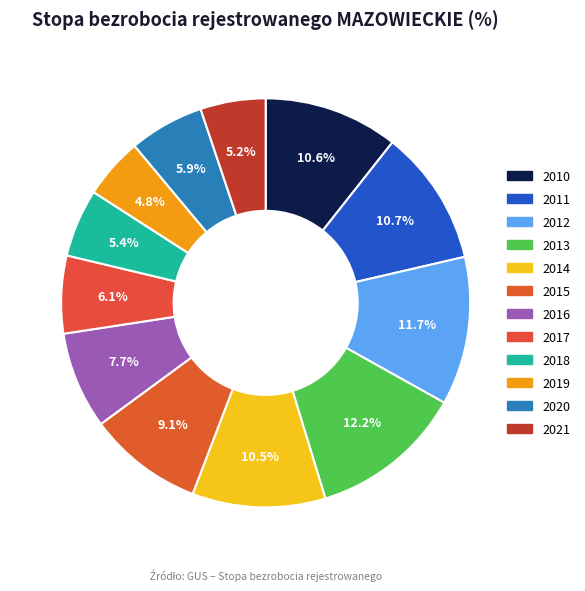

To the nearest percent, what is the combined percentage of 2017 and 2014?

17%